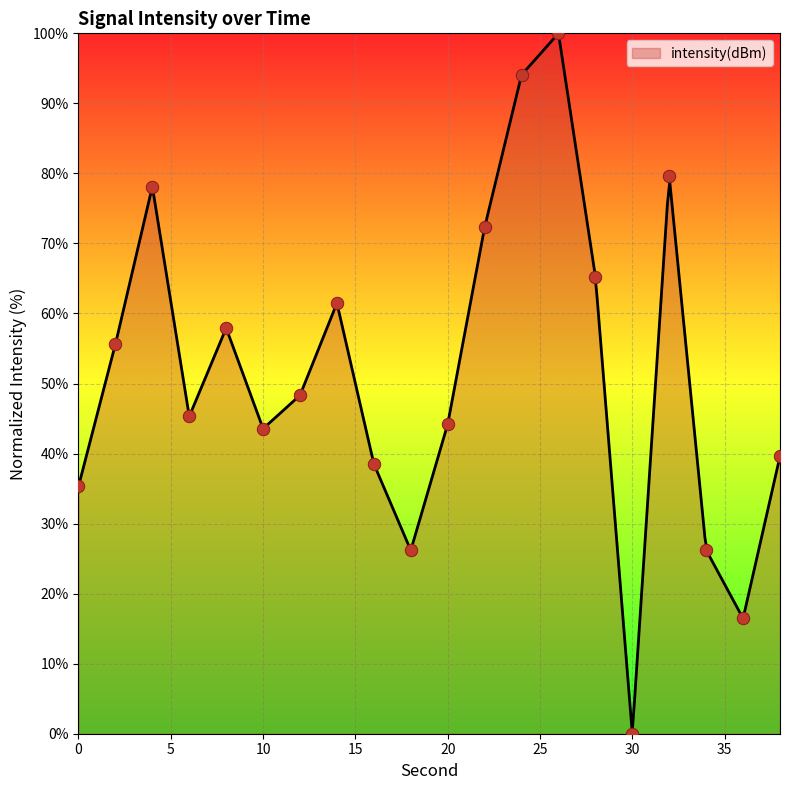

What is the ratio of the value at 6 to the value at 24?

0.5